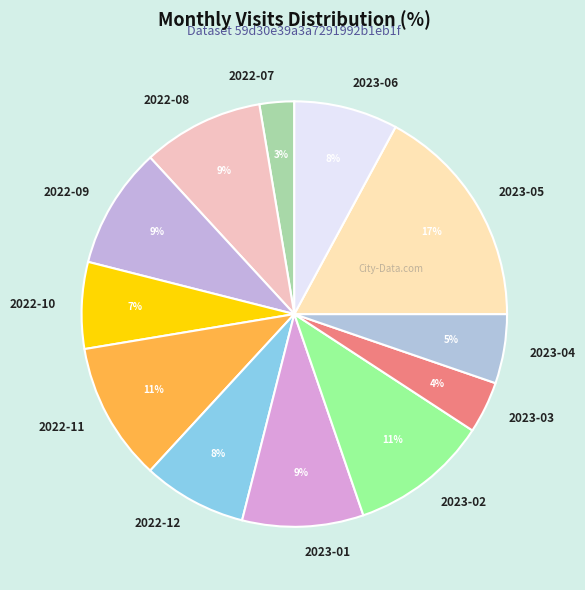

Does 2022-11 represent more than half of the total?

No